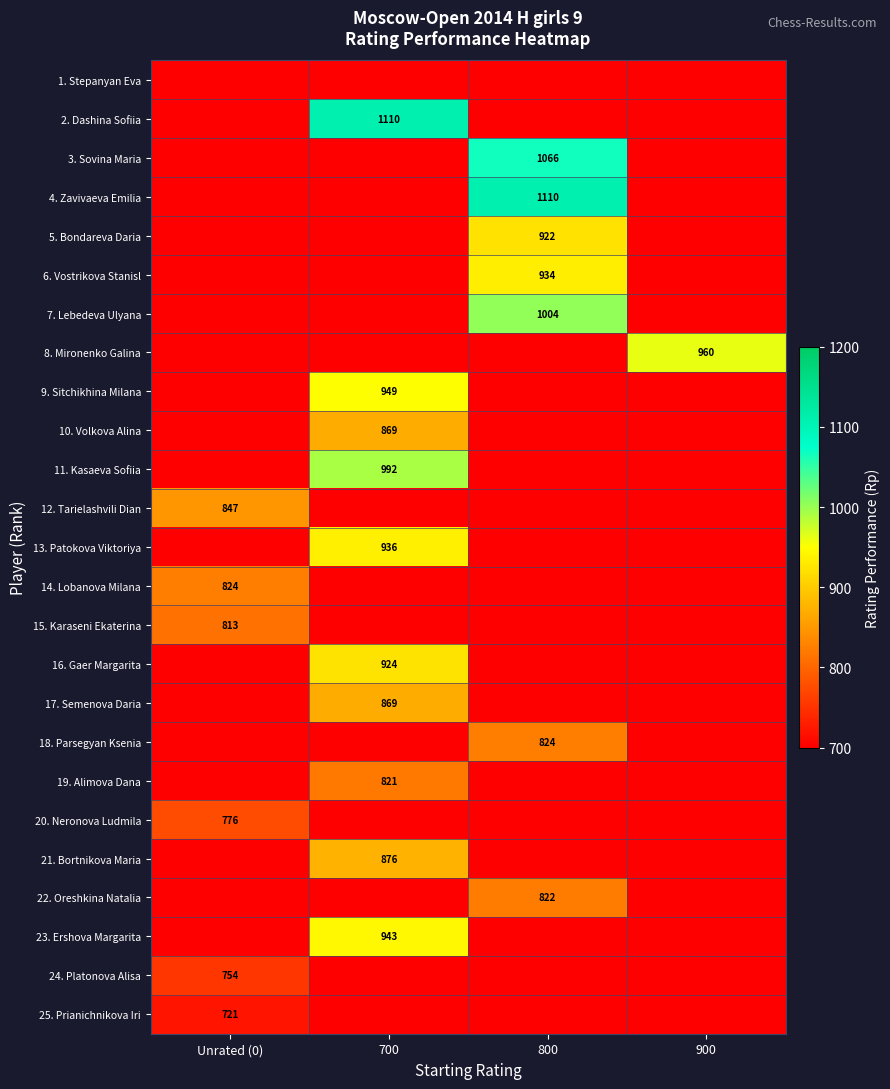

The value of 8. Mironenko Galina at 900 is 960. True or false?

True